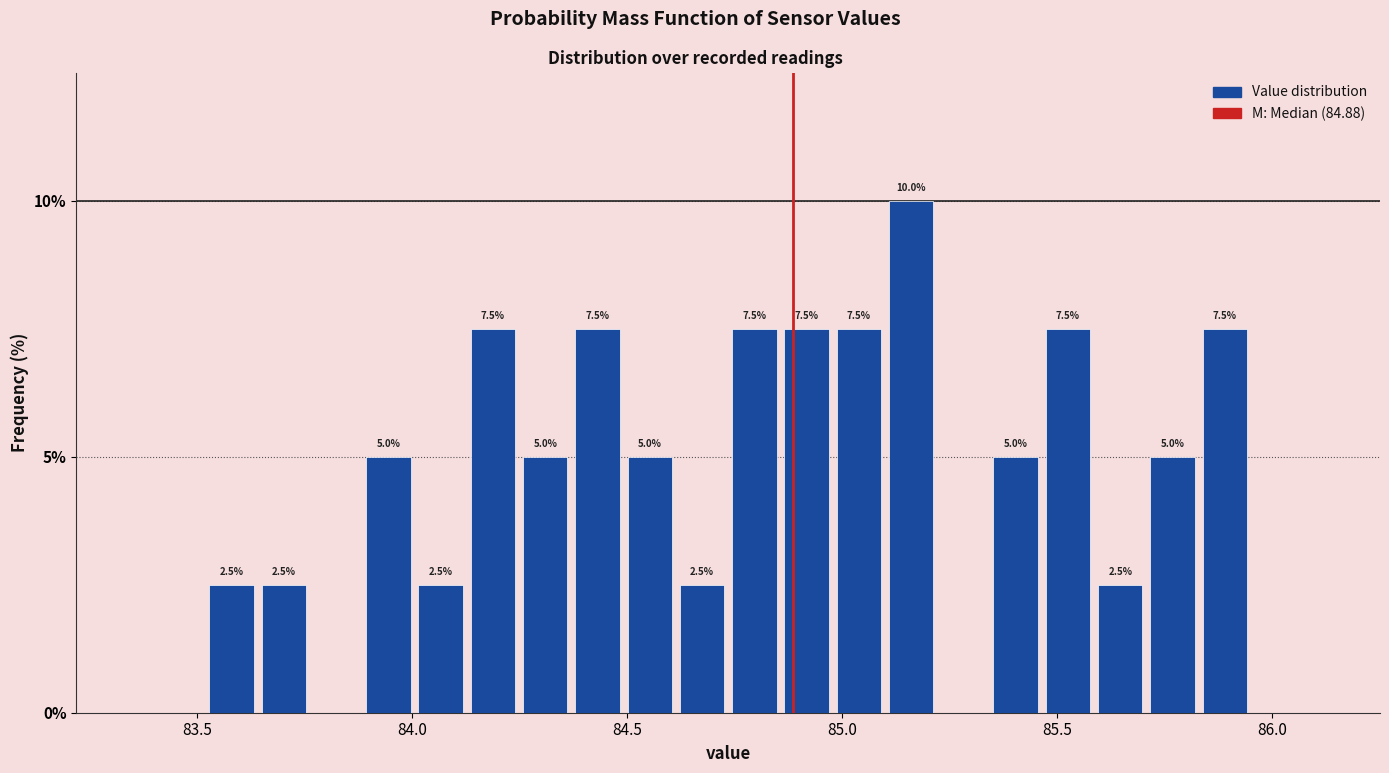

Read against the x-axis, roughly where is the centre of the tallest bar?

85.15